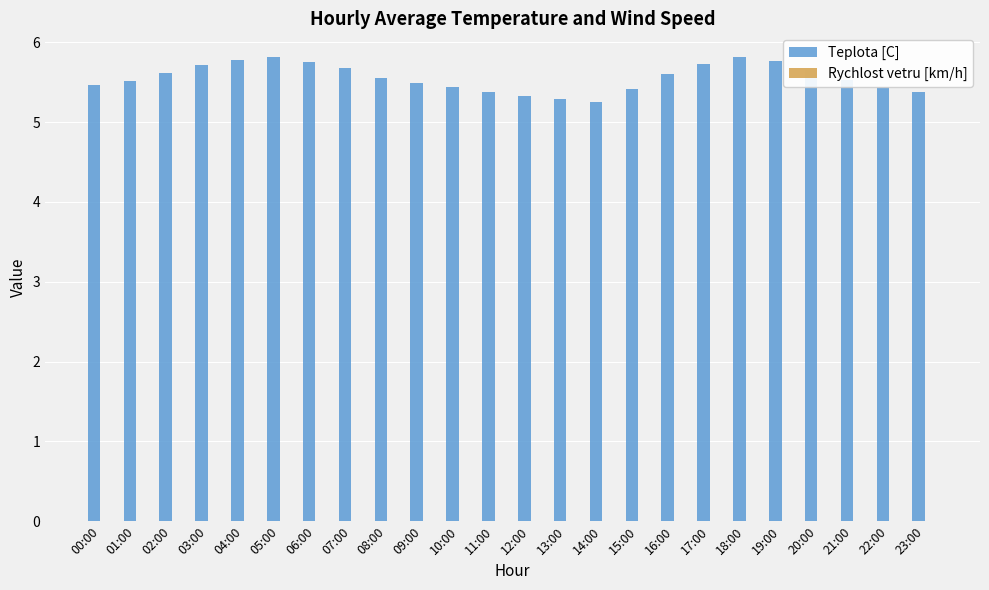

What position from the right is 04:00?

20